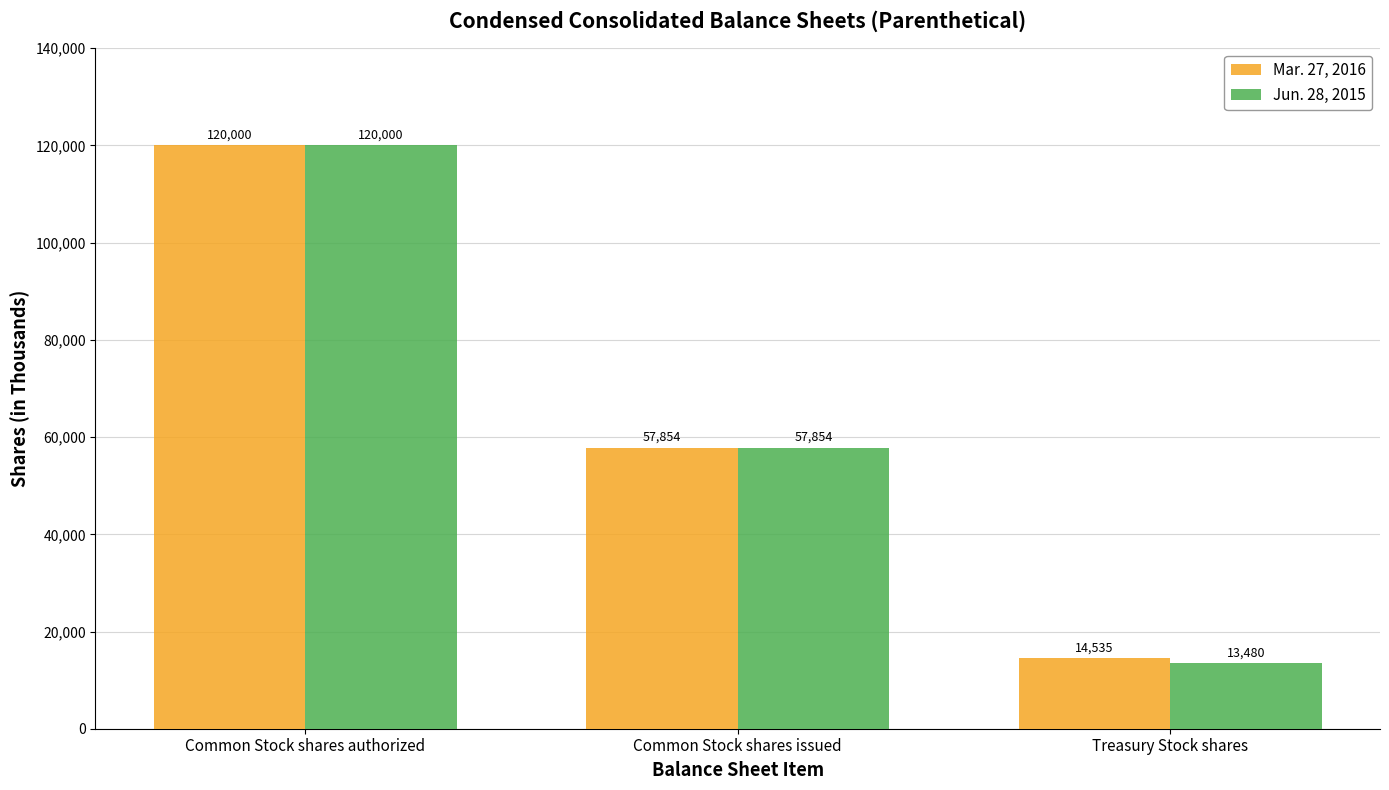

What is the approximate value of Mar. 27, 2016 at Common Stock shares authorized?

120000